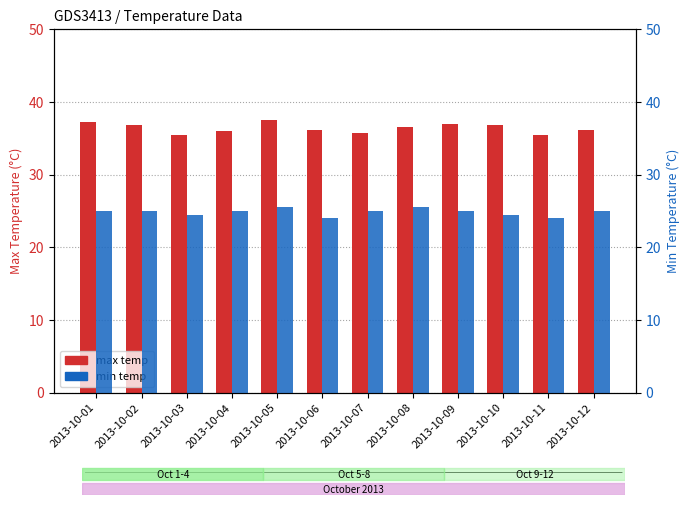

Count the max temp values in the range 36 to 37.

7